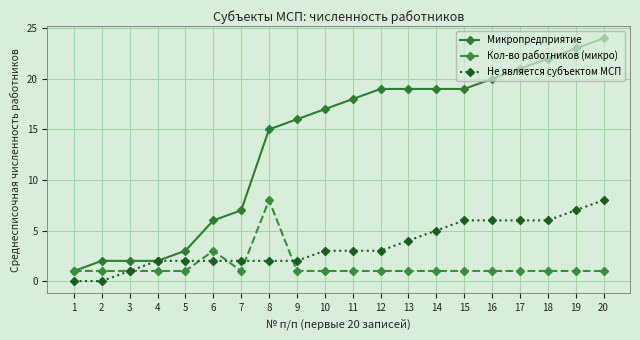

Does the chart have visible grid lines?

Yes